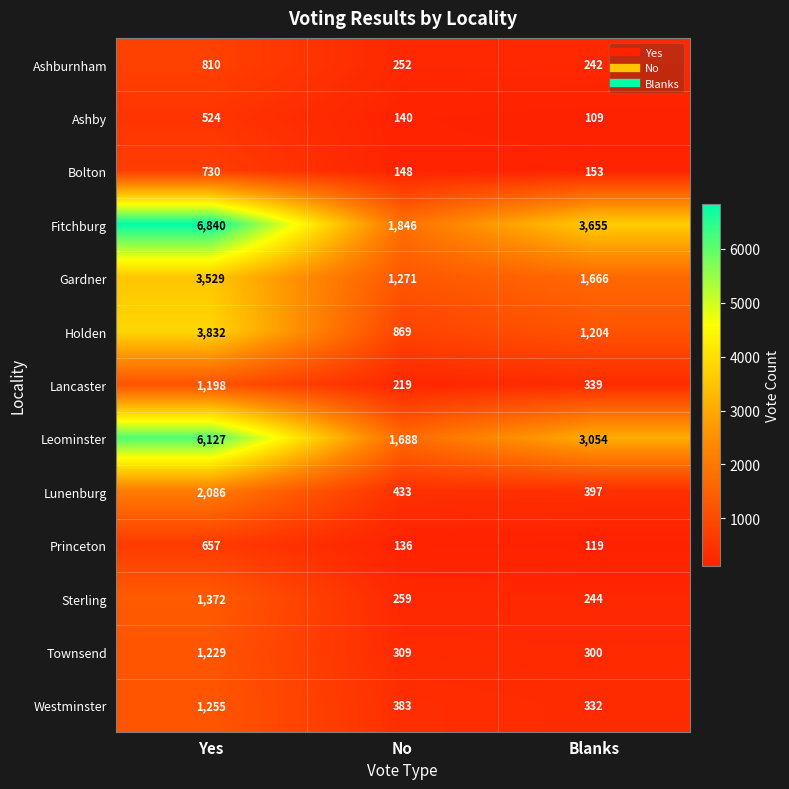

What is the smallest value displayed?

109